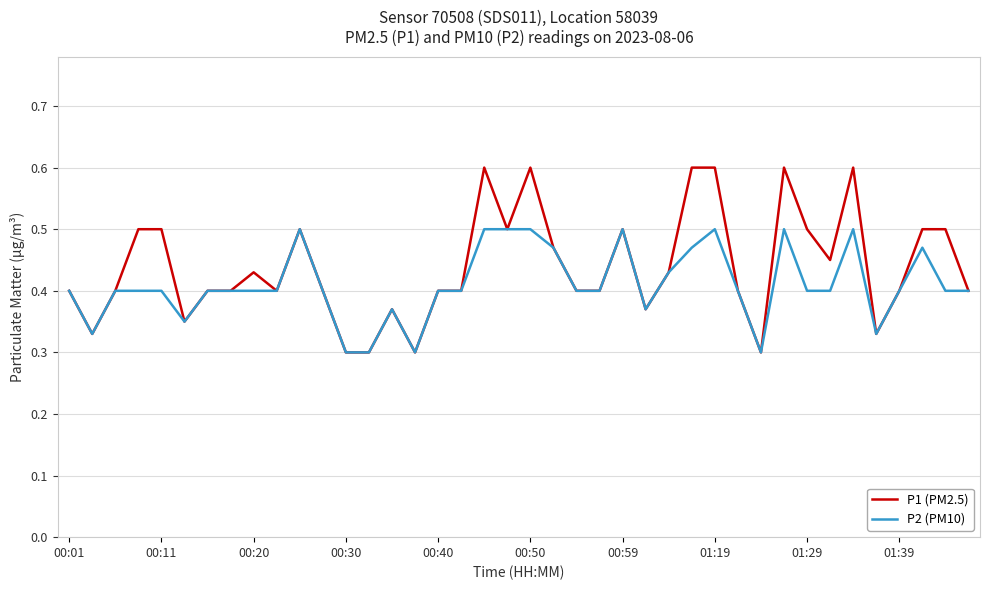

Rank the series by their maximum value, from highest to lowest.

P1 (PM2.5), P2 (PM10)